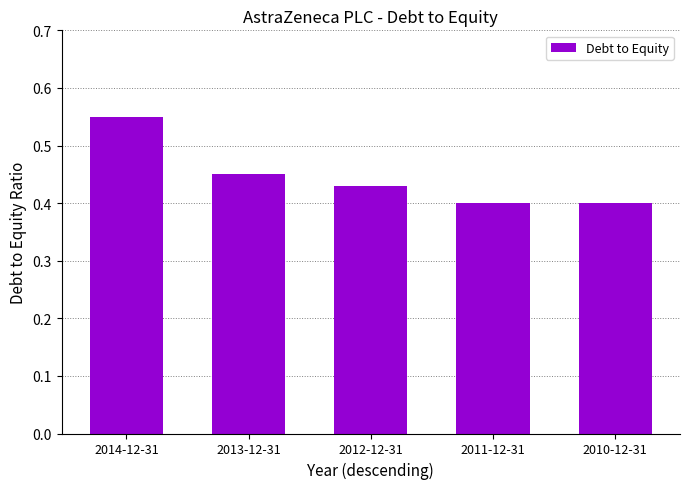

Which label corresponds to the largest value in the chart?

2014-12-31